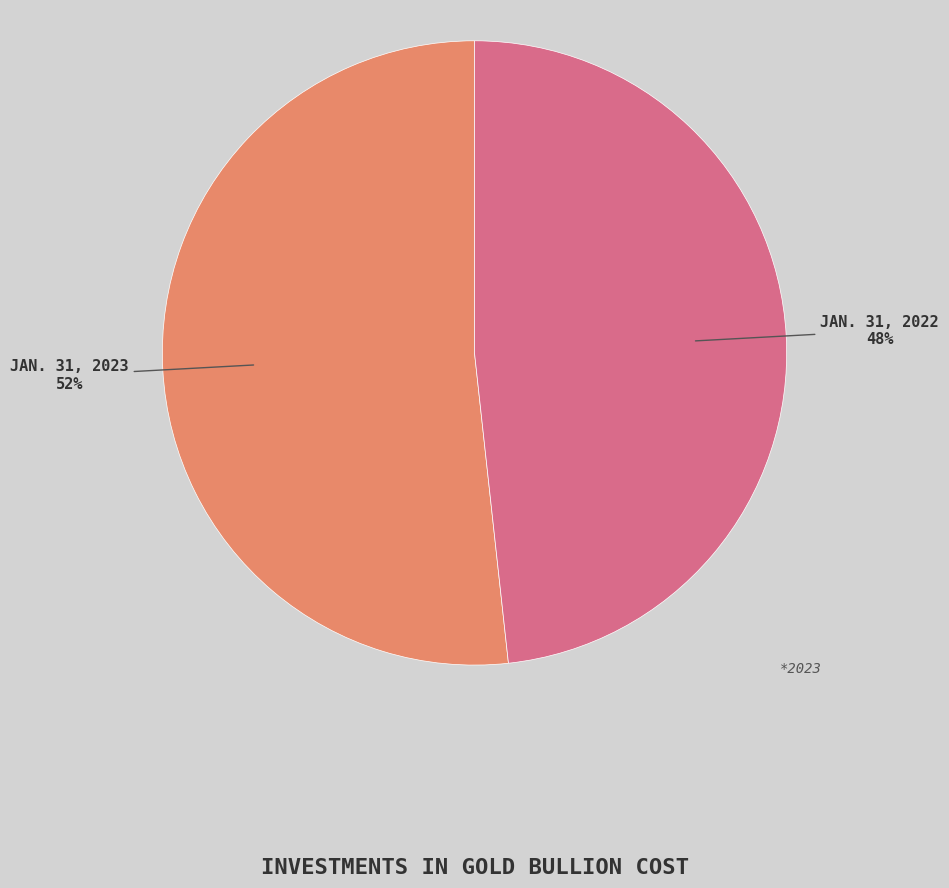

Is there a majority slice in this chart?

Yes